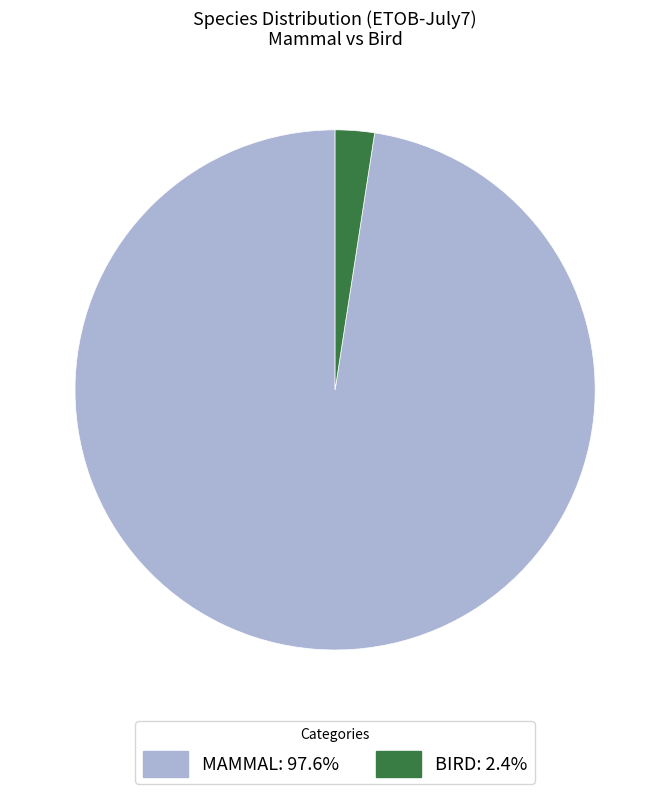

Does BIRD: 2.4% account for over 50% of the chart?

No